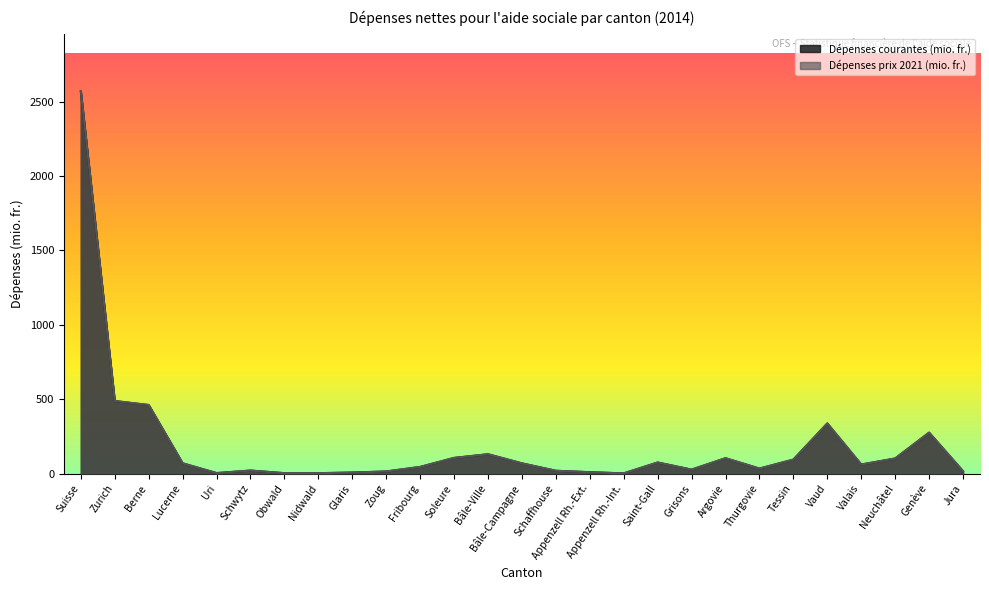

True or false: Dépenses prix 2021 (mio. fr.) and Dépenses courantes (mio. fr.) intersect in this chart.

False